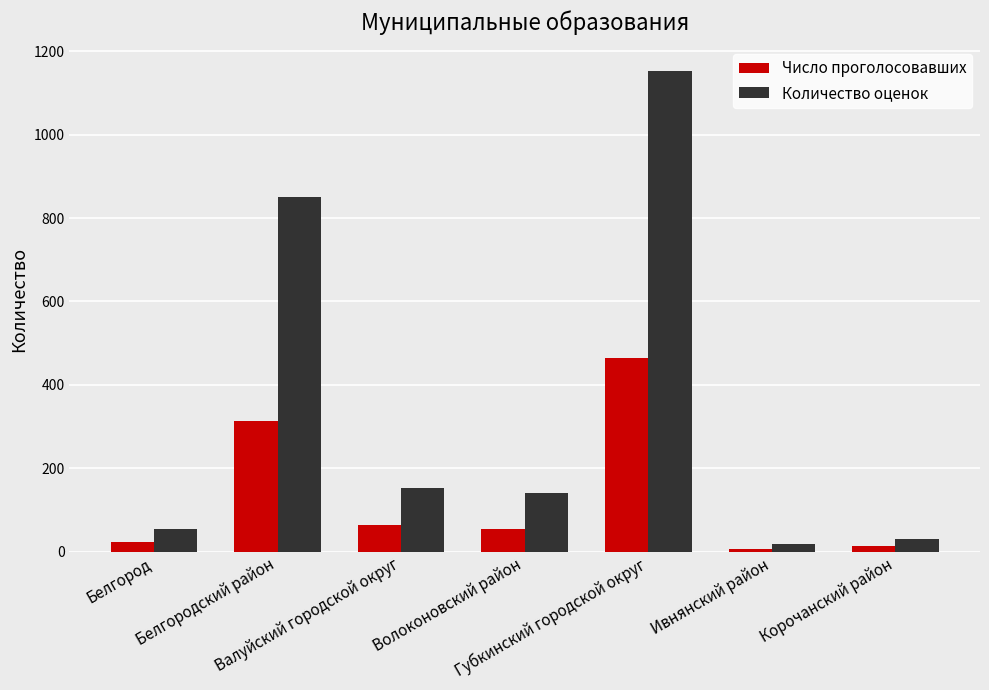

What is the average value of the Число проголосовавших series?

134